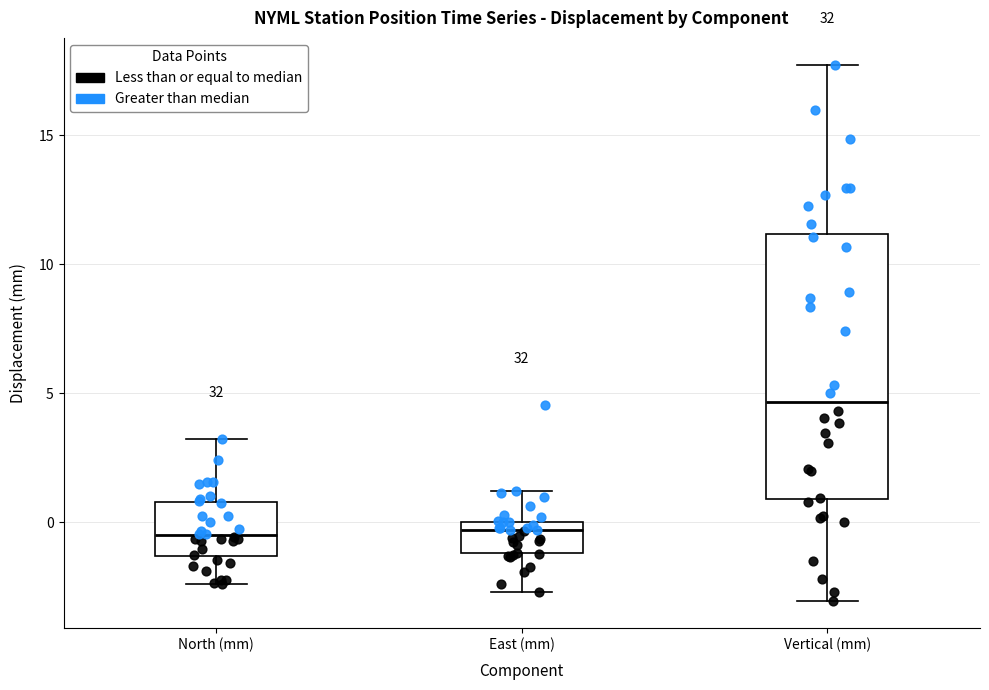

Reading left to right, transcribe this box plot: for each box, give where its median line is, the range the box spans, and where its two whiskers end, as read against the y-axis. The values are not printed on the chart, so give them approximately, as read against the axis.

North (mm): median -0.5, box -1.5 to 1.0, whiskers -2.5 to 3.0
East (mm): median -0.5, box -1.0 to 0.0, whiskers -2.5 to 1.0
Vertical (mm): median 4.5, box 1.0 to 11.0, whiskers -3.0 to 17.5